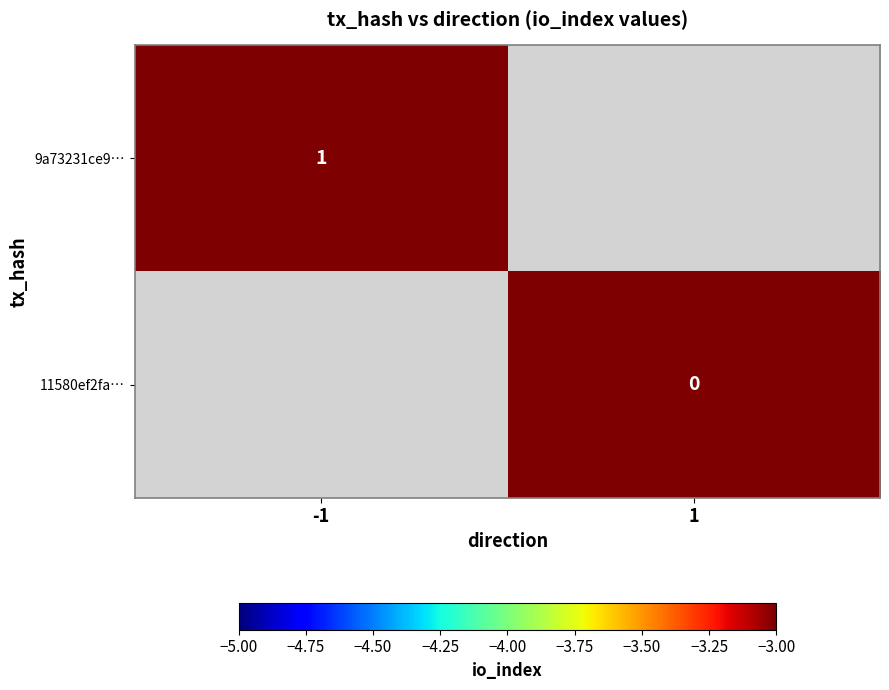

Count the number of categories in the chart.

2